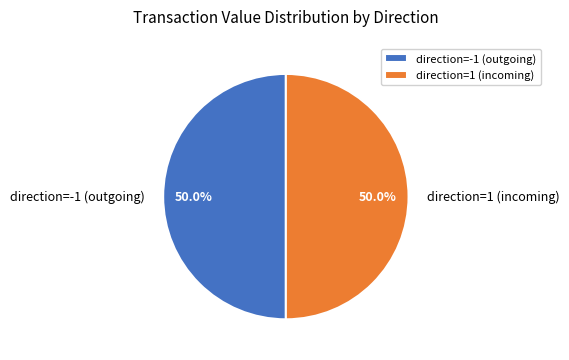

Is the sum of direction=1 (incoming) and direction=-1 (outgoing) greater than half?

Yes